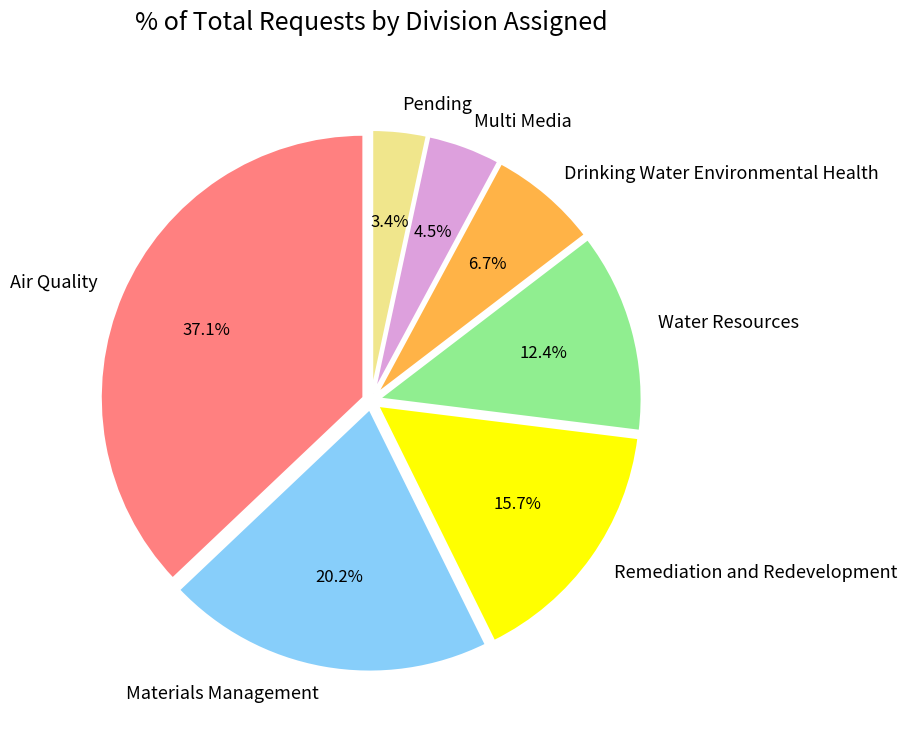

To the nearest percent, what is the difference between the largest and smallest slice percentages?

34%